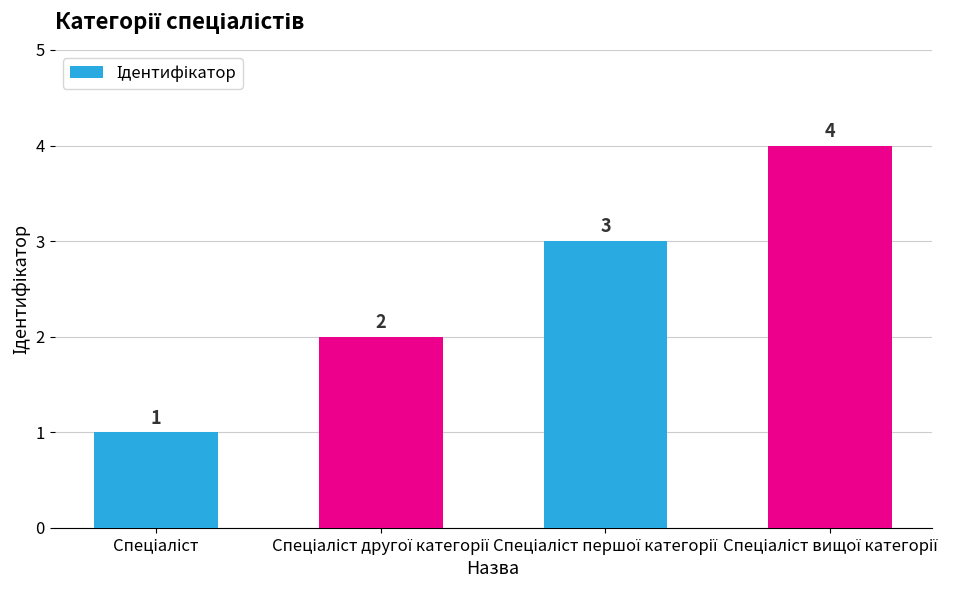

Count the values in the range 2 to 4.

3